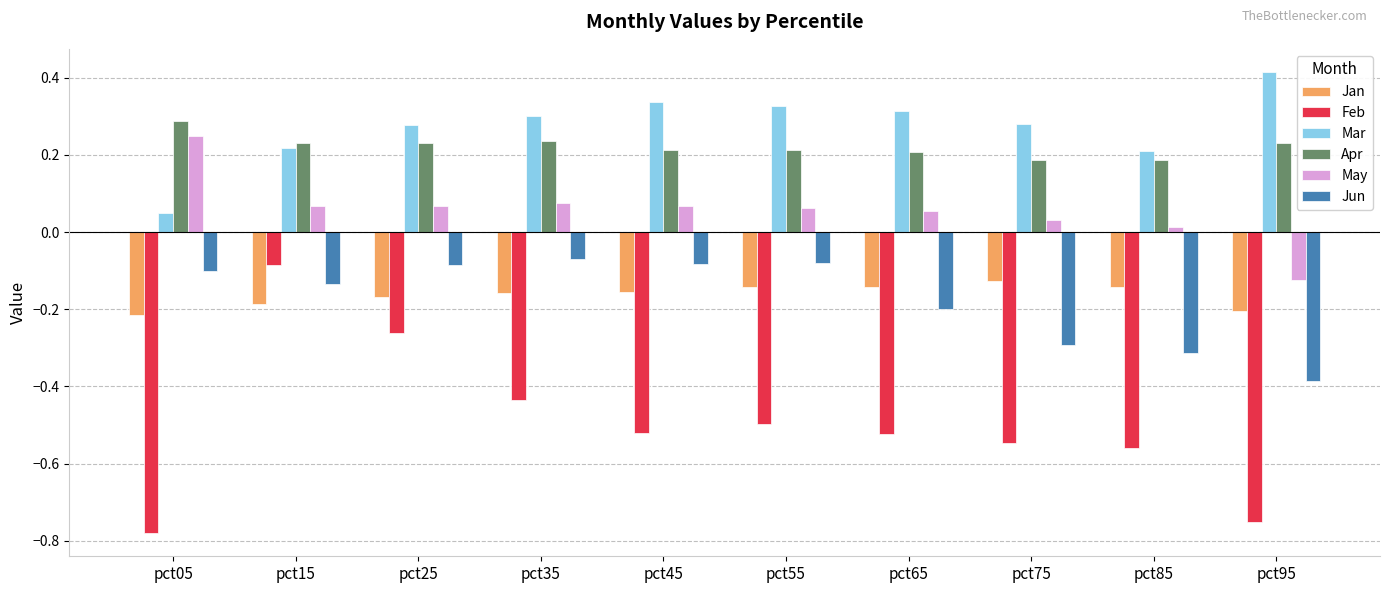

At which category does the chart reach its peak across all series?

pct95